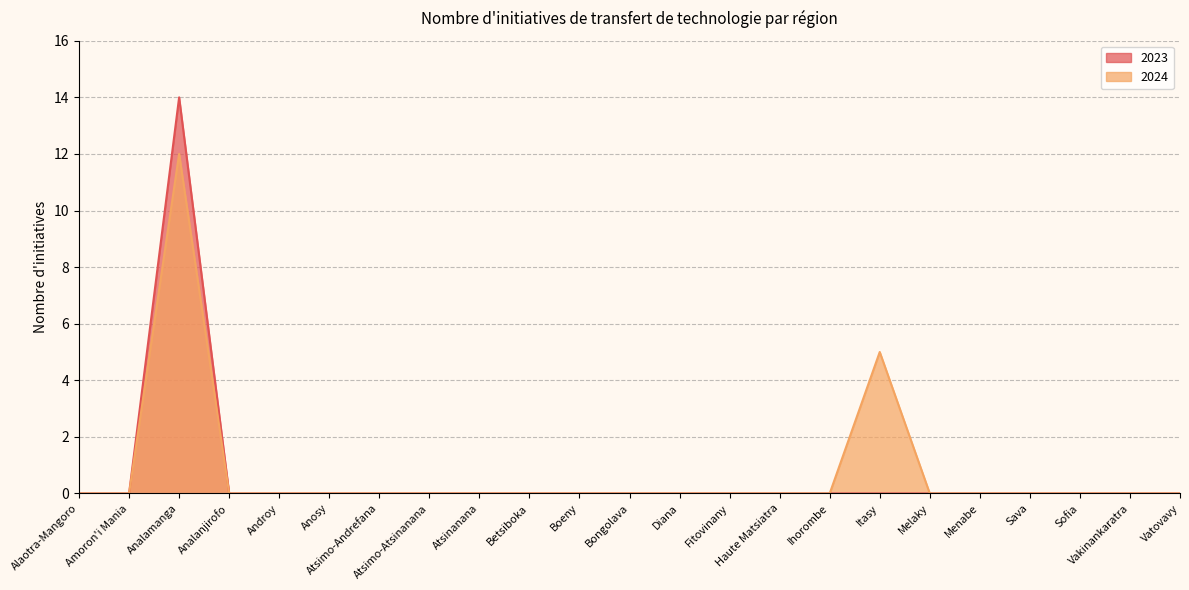

What is the average value of the 2024 series?

1